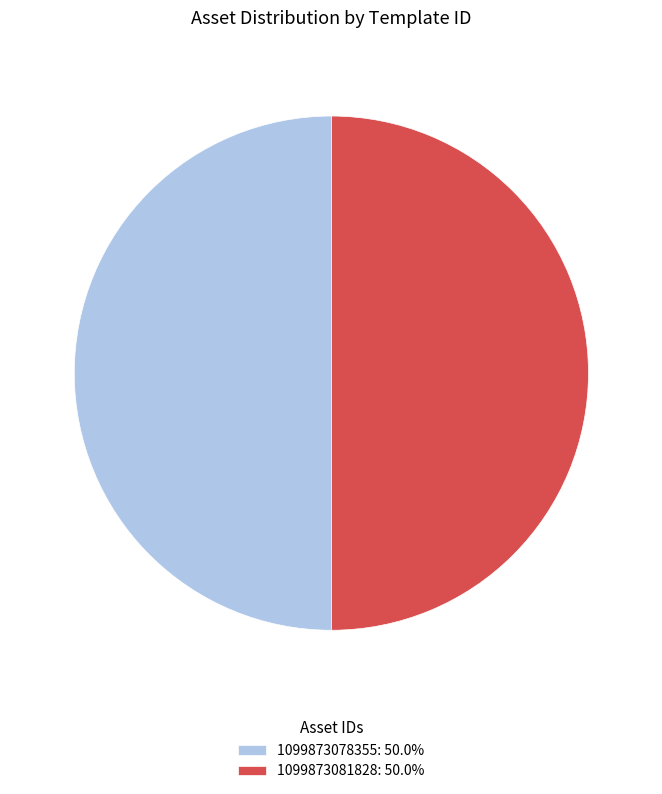

The 1099873078355 slice represents 37% of the pie. True or false?

False